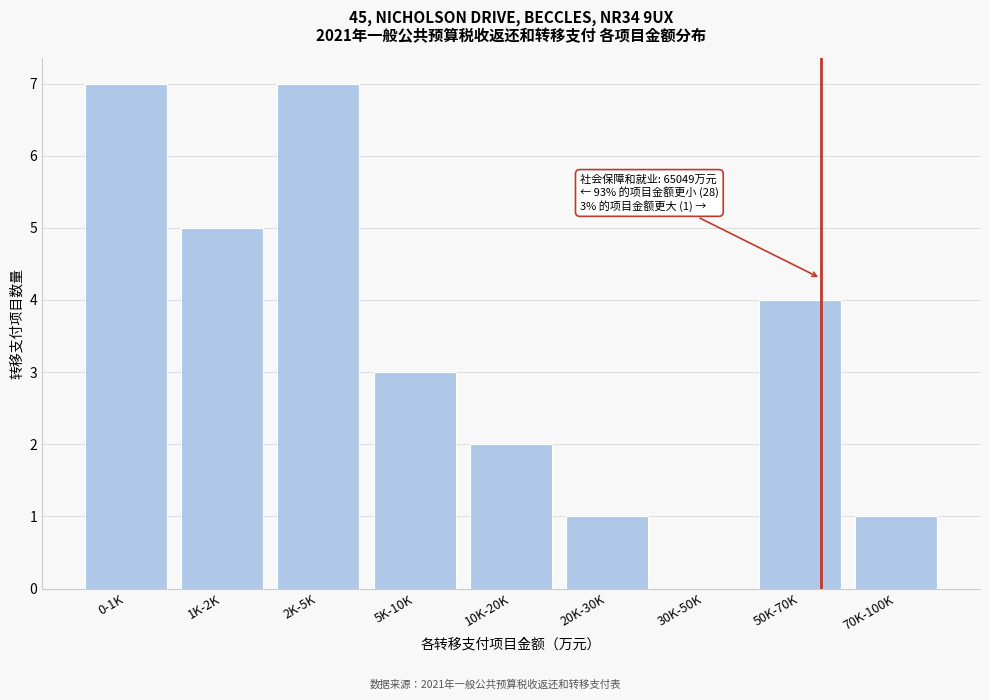

Reading right to left, transcribe all the data shown in this chart.

70K-100K=1	50K-70K=4	30K-50K=0	20K-30K=1	10K-20K=2	5K-10K=3	2K-5K=7	1K-2K=5	0-1K=7